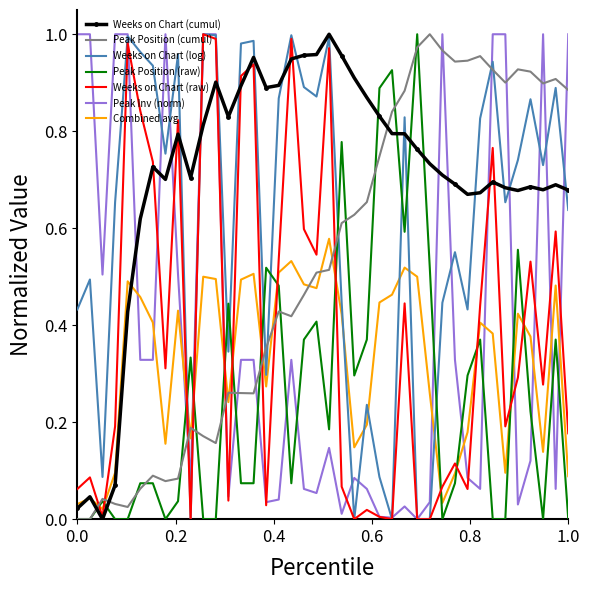

How many times do Peak Inv (norm) and Weeks on Chart (cumul) cross each other?

12